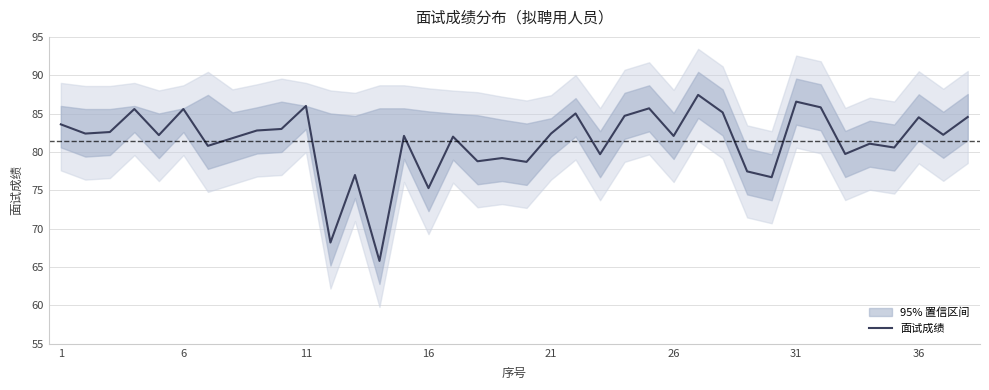

The 面试成绩 series shows 83.6 at 1. True or false?

True